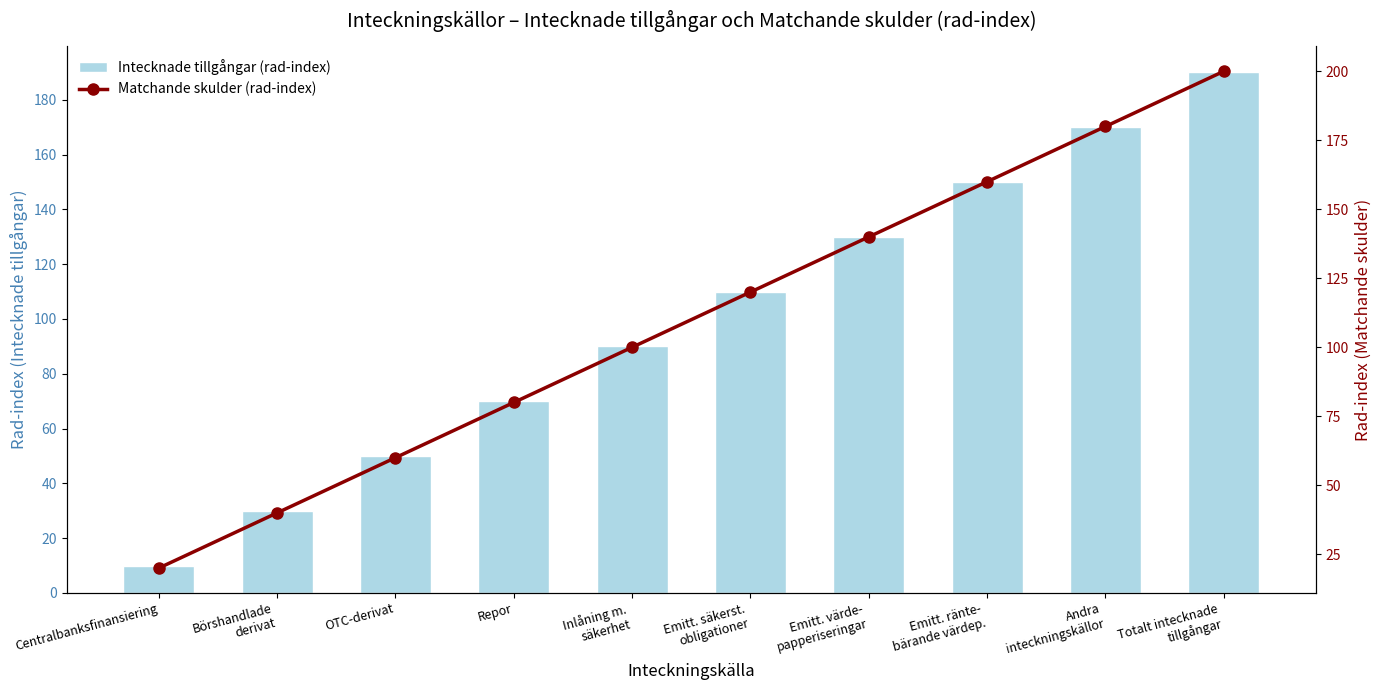

Which category has the lowest value across all series?

Centralbanksfinansiering